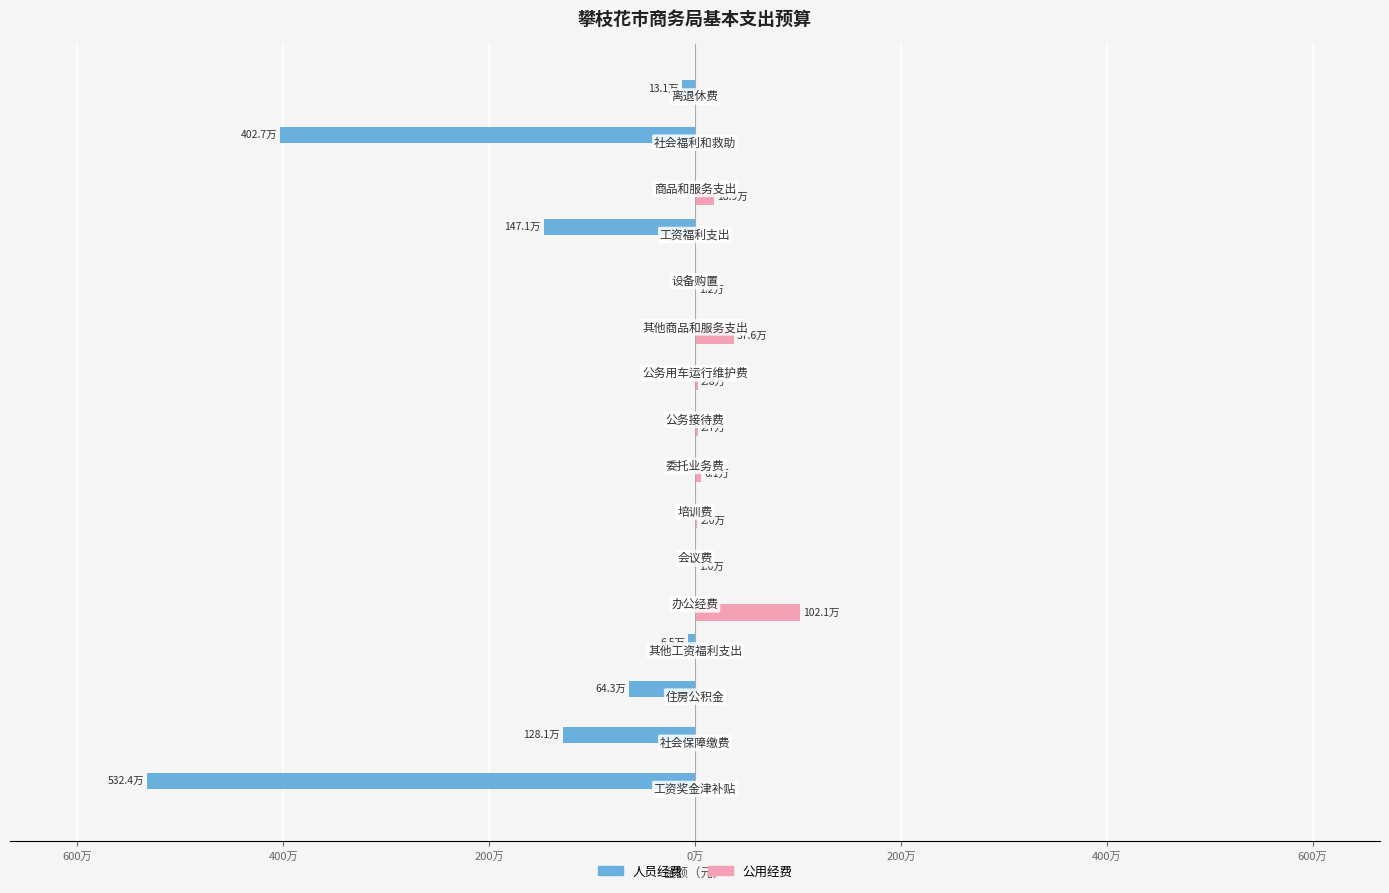

What are all the series names shown in the legend?

人员经费, 公用经费